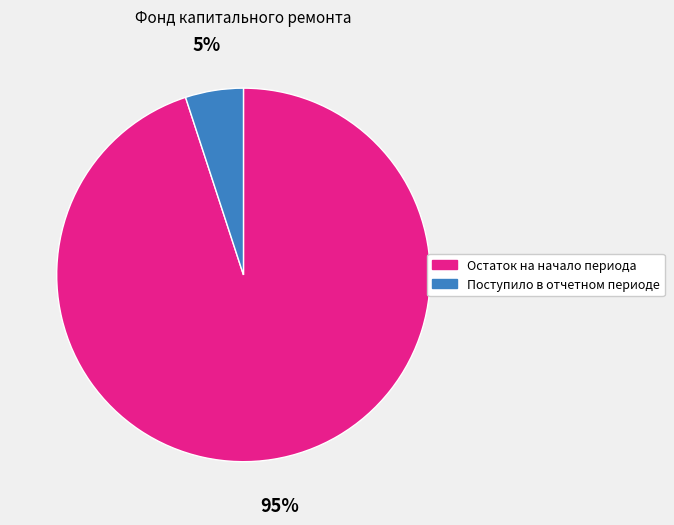

To the nearest percent, what is the average slice percentage?

50%